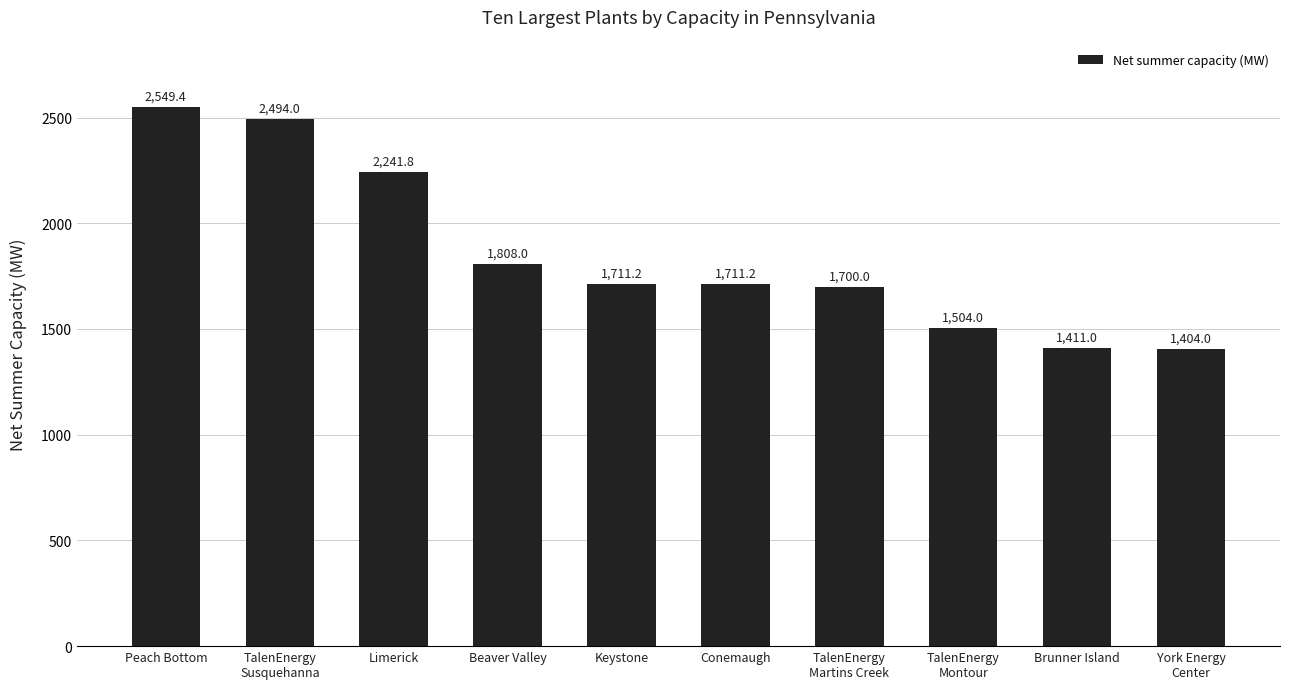

What is the label of the 2nd bar from the right?

Brunner Island